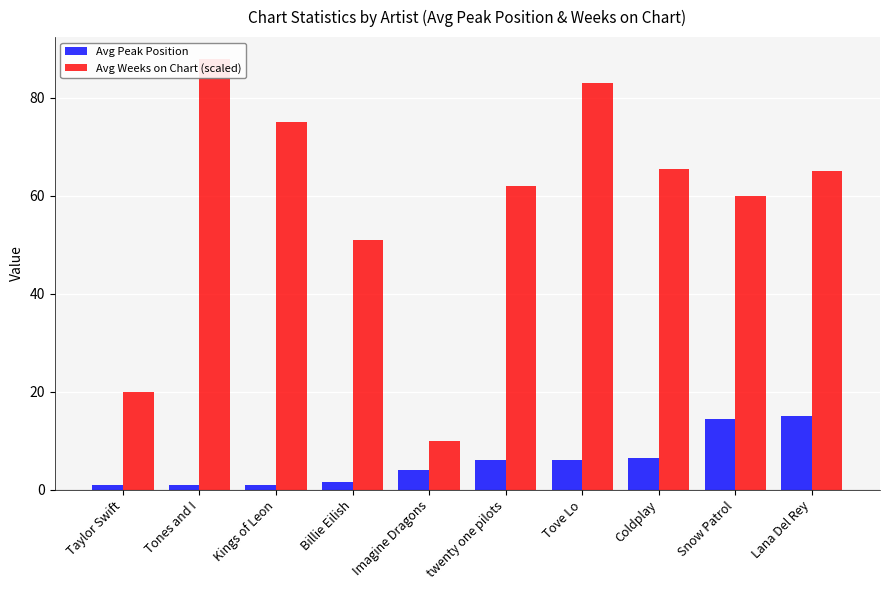

Rank the series by their maximum value, from lowest to highest.

Avg Peak Position, Avg Weeks on Chart (scaled)